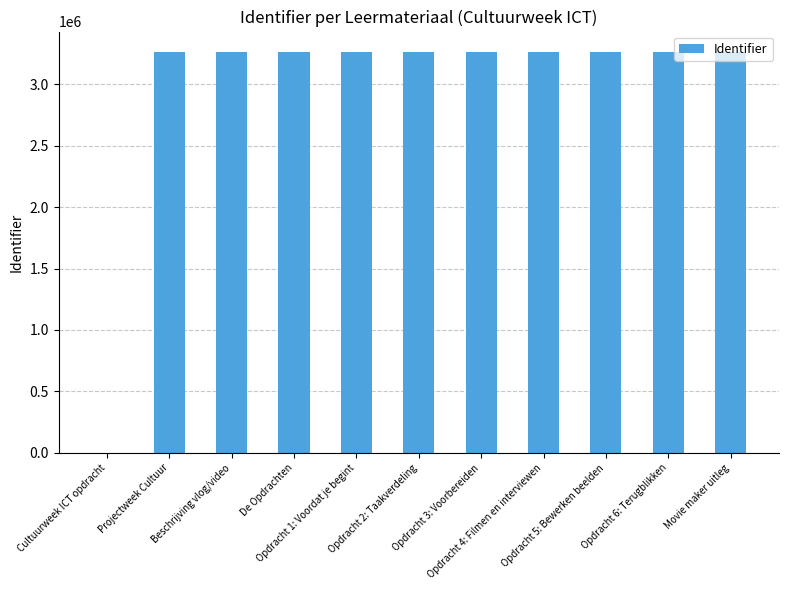

What is the maximum value shown in the chart?

3263491